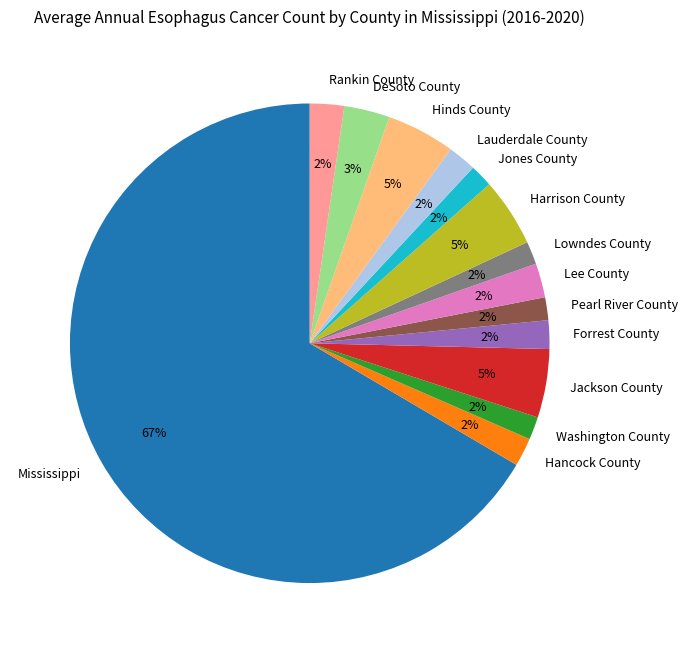

What percentage is the Forrest County slice, to the nearest percent?

2%